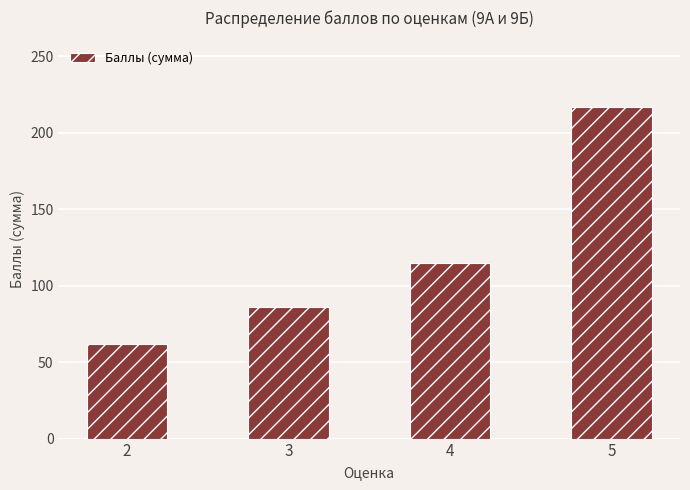

Reading left to right, extract all data points from this chart.

62	86	115	217